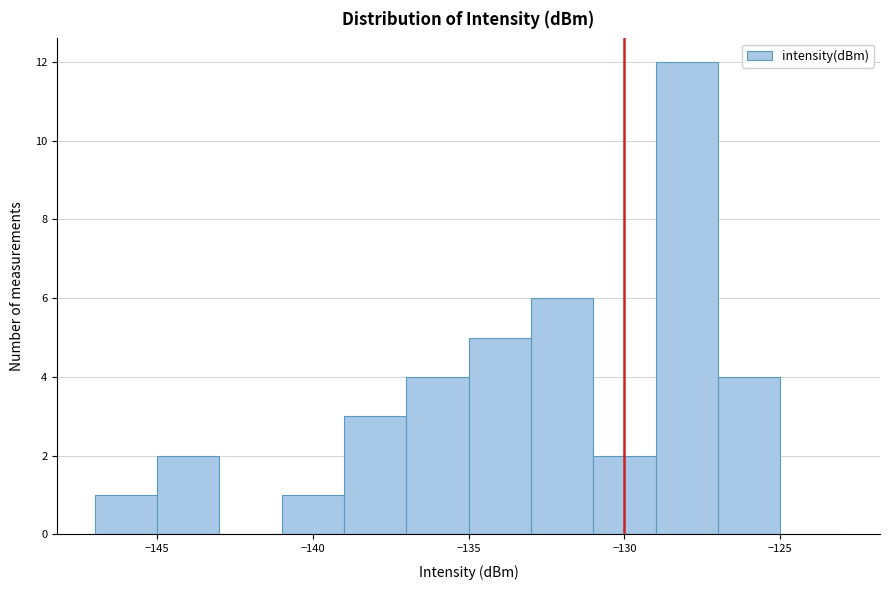

Over which range of the x-axis is the bar tallest?

-129 to -127